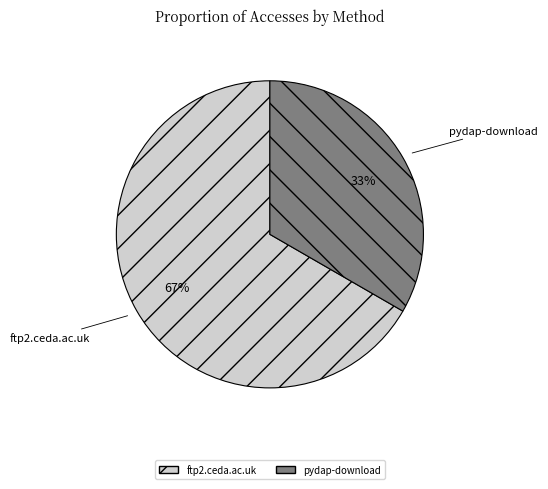

To the nearest percent, what portion does pydap-download represent?

33%